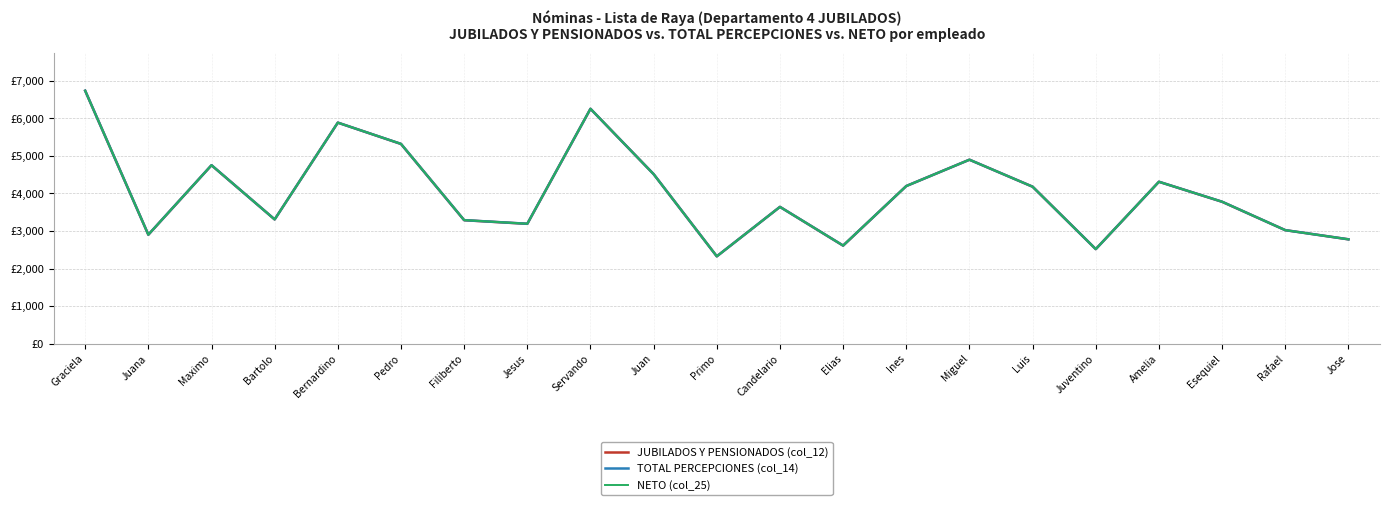

How many intersections are there between TOTAL PERCEPCIONES (col_14) and NETO (col_25)?

7